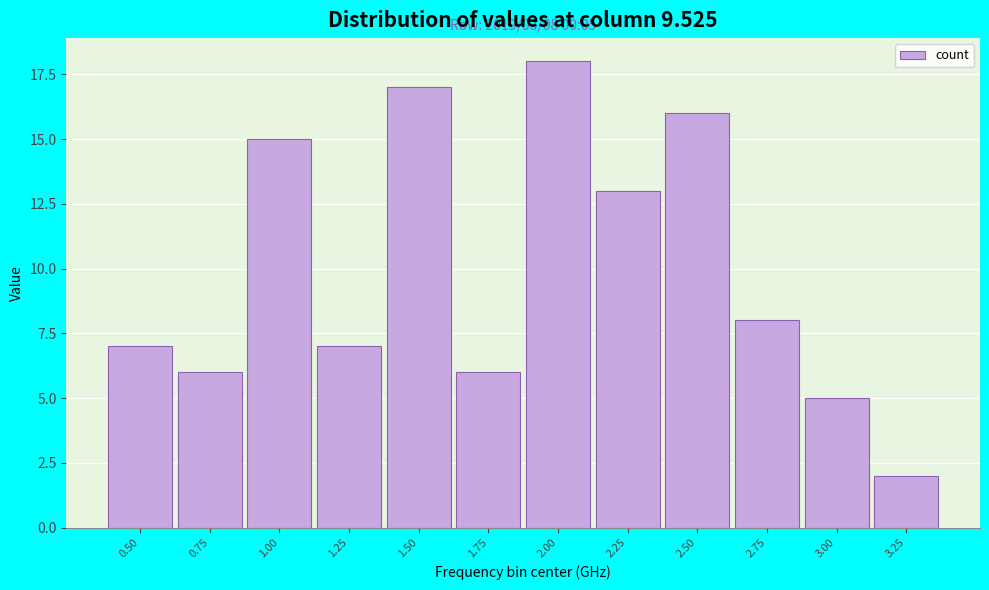

Reading left to right, list all the values displayed in this chart.

7	6	15	7	17	6	18	13	16	8	5	2